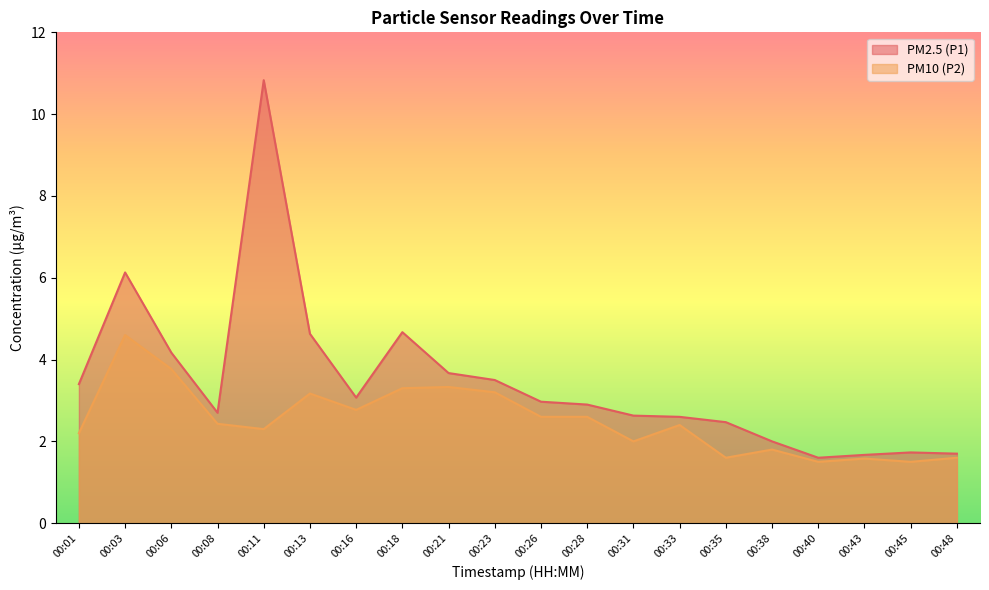

Between 00:13 and 00:48, which is larger?

00:13